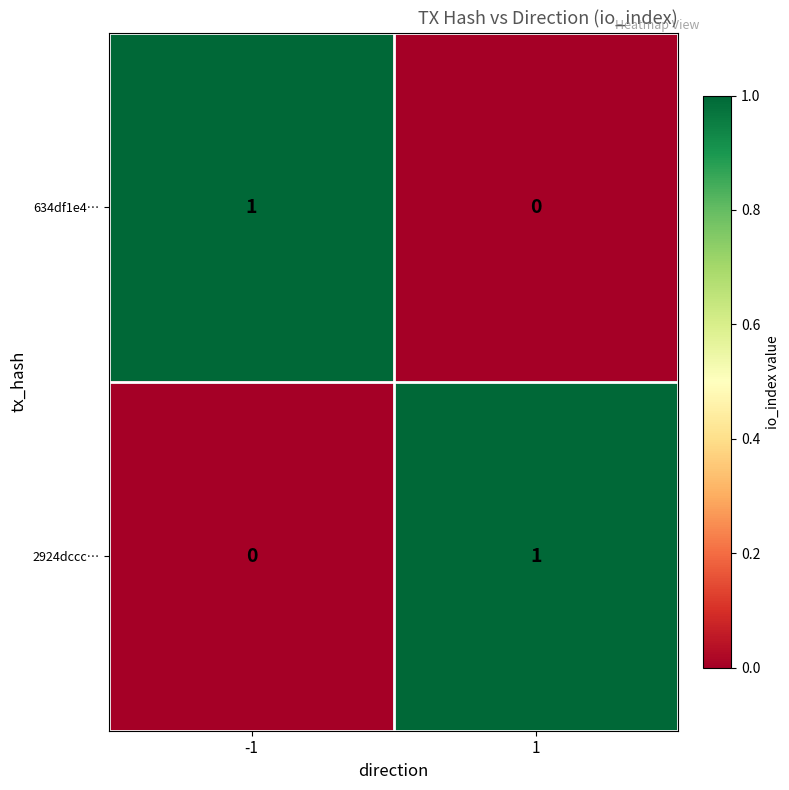

Rank the categories by 2924dccc… value from highest to lowest.

1, -1